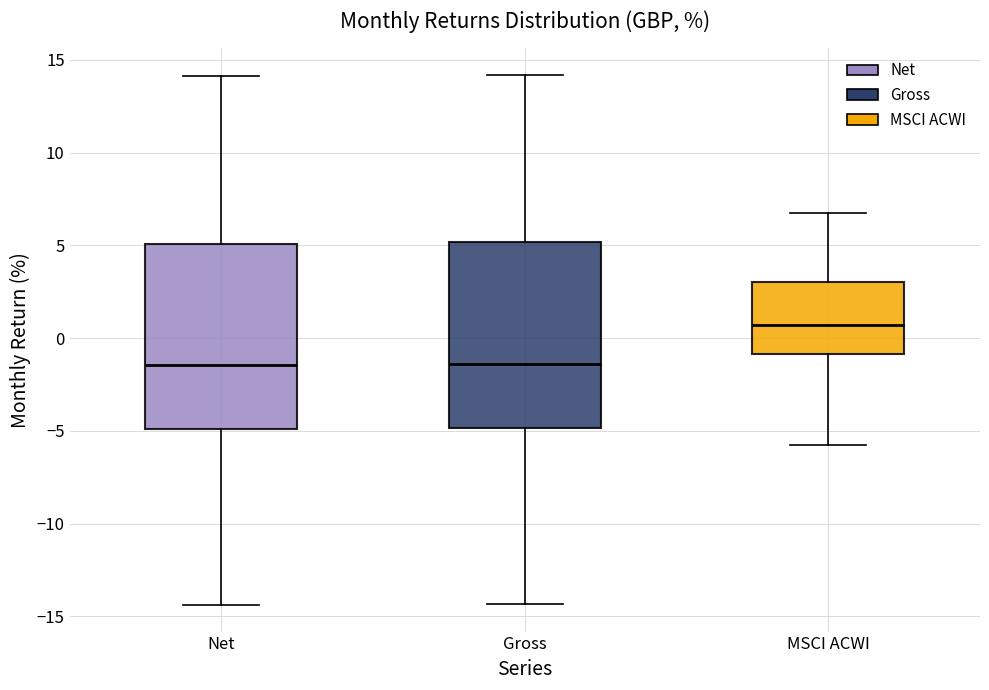

Reading left to right, read every box against the y-axis: the position of its median line, the range the box covers, and the ends of its whiskers. The values are not printed on the chart, so give them approximately, as read against the axis.

Net: median -1.5, box -5.0 to 5.0, whiskers -14.5 to 14.0
Gross: median -1.5, box -5.0 to 5.0, whiskers -14.5 to 14.0
MSCI ACWI: median 0.5, box -1.0 to 3.0, whiskers -5.5 to 7.0